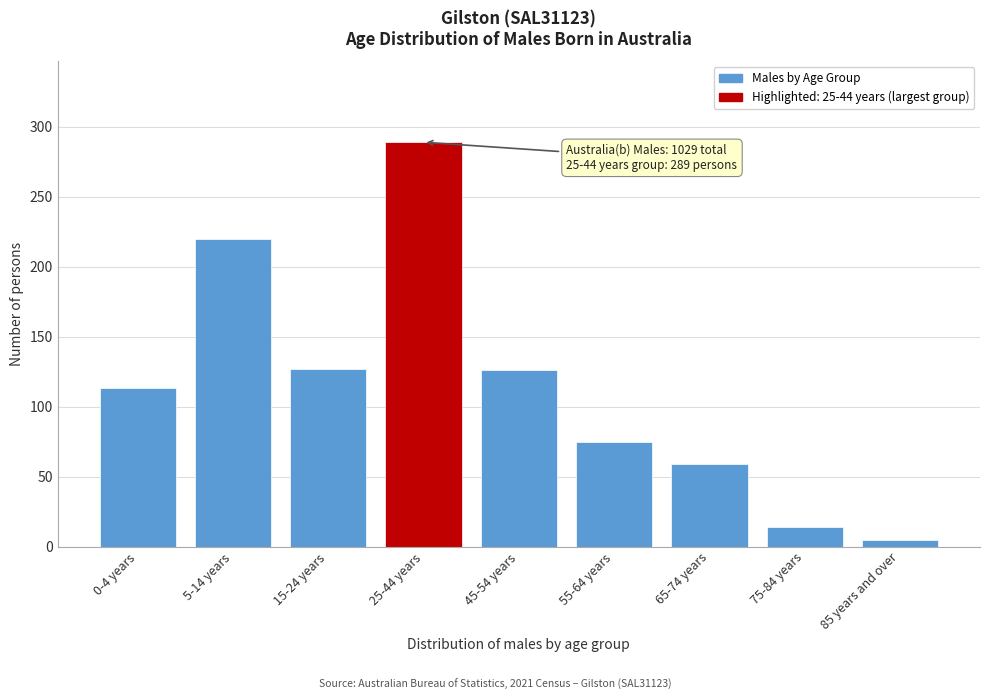

Which label corresponds to the largest value in the chart?

25-44 years